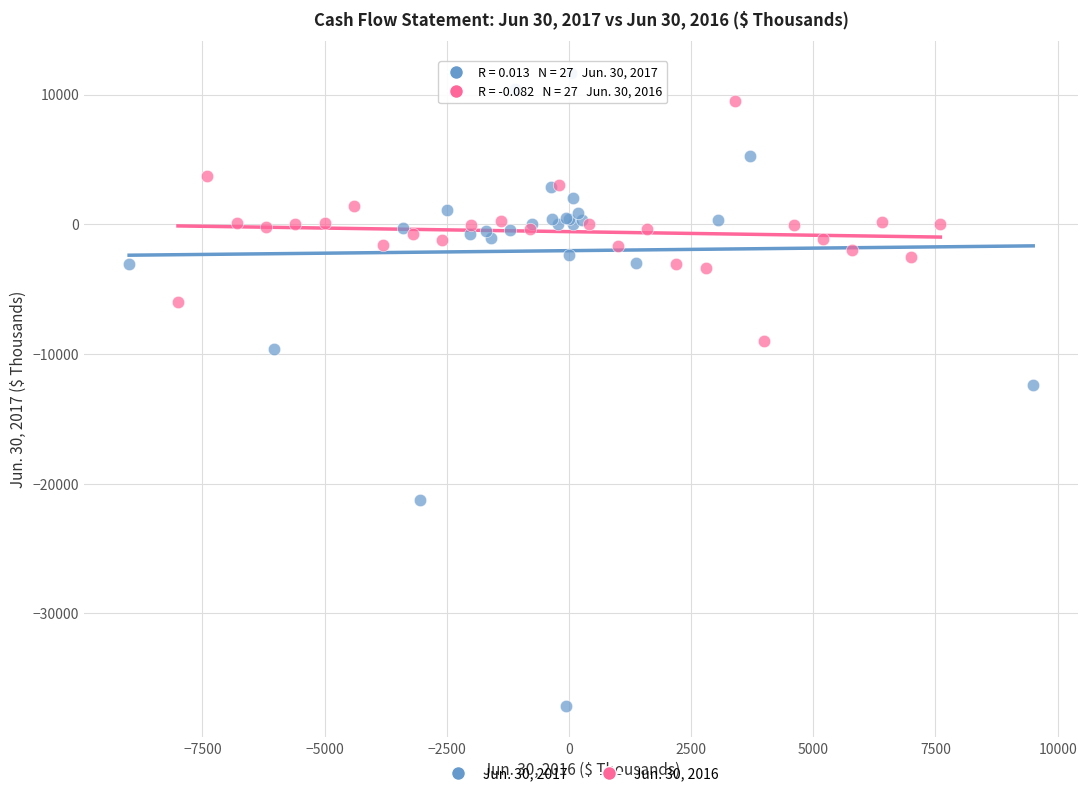

Which series contains the lowest Y value?

Jun. 30, 2017